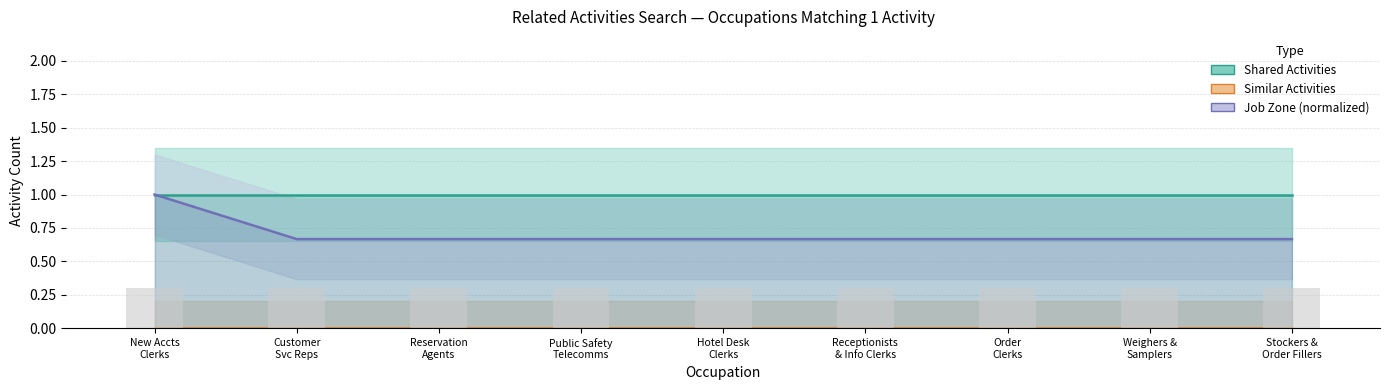

At which category does the chart reach its peak across all series?

New Accts
Clerks